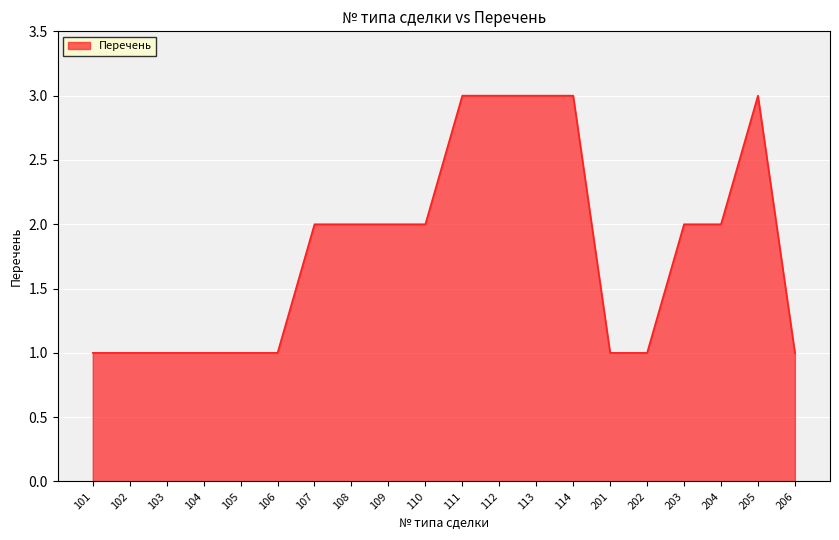

Reading right to left, list all the values displayed in this chart.

206=1	205=3	204=2	203=2	202=1	201=1	114=3	113=3	112=3	111=3	110=2	109=2	108=2	107=2	106=1	105=1	104=1	103=1	102=1	101=1